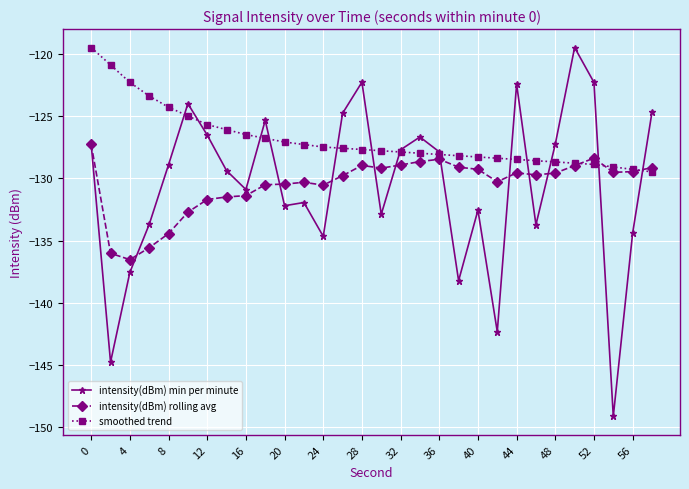

What is the value of the intensity(dBm) min per minute point at the 24th from the left?

-133.7